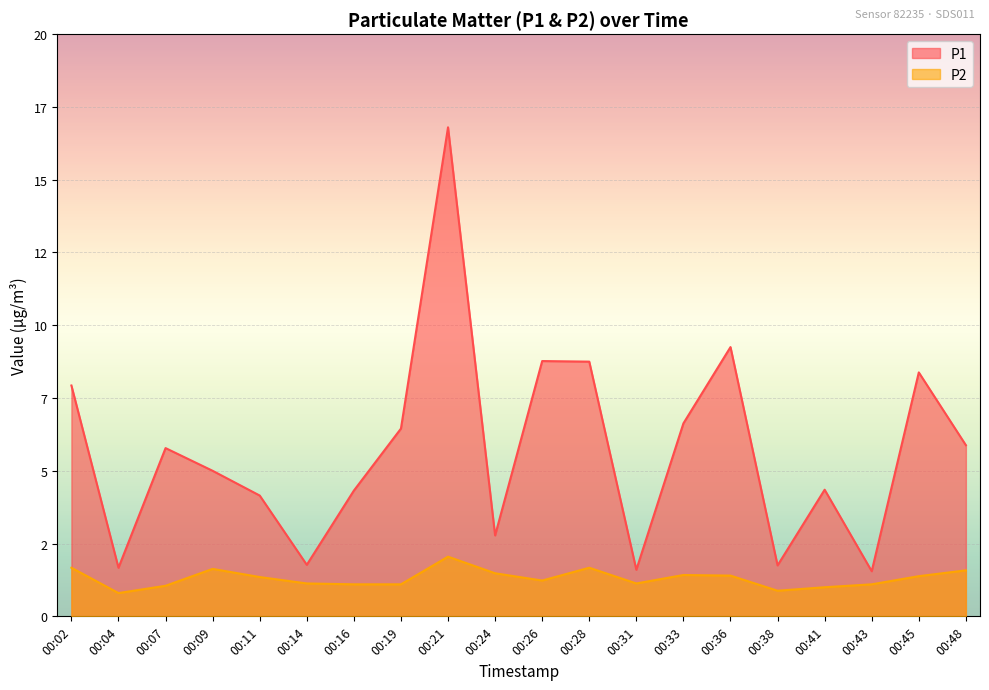

At which category is the sum across all series the highest?

00:21